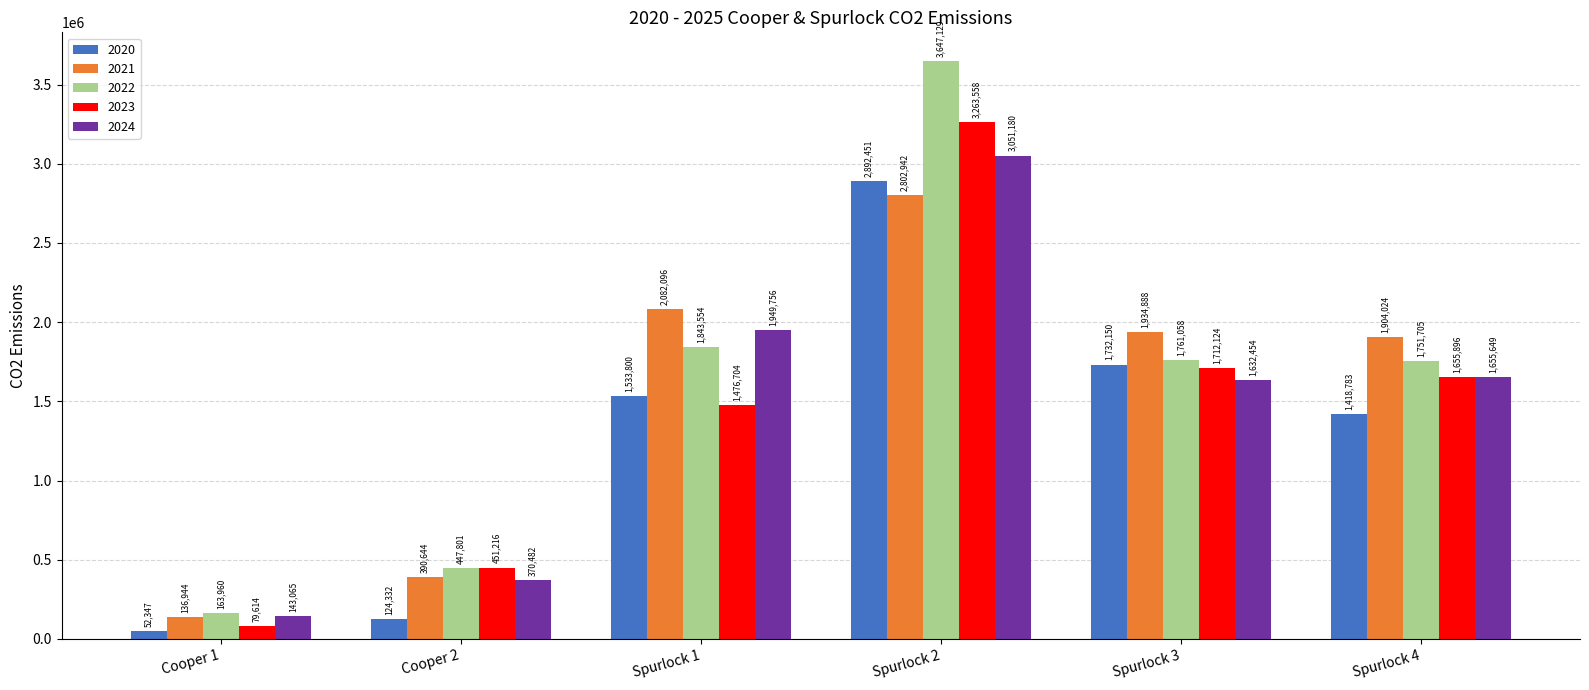

What is the total value across all series at Spurlock 2?

15657260.2